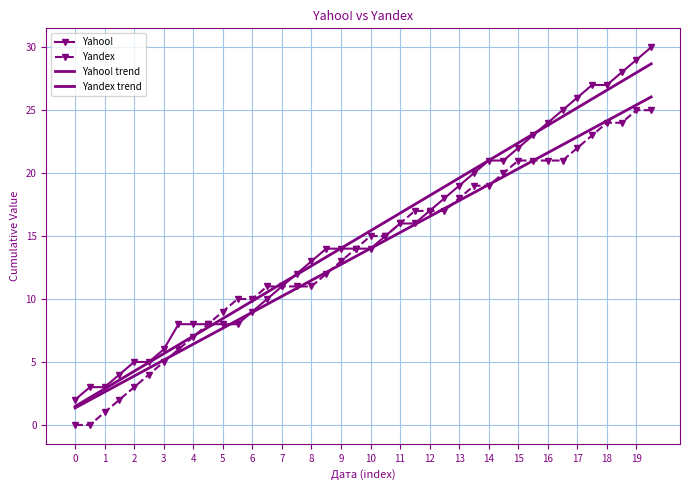

What are all the series names shown in the legend?

Yahoo!, Yandex, Yahoo! trend, Yandex trend